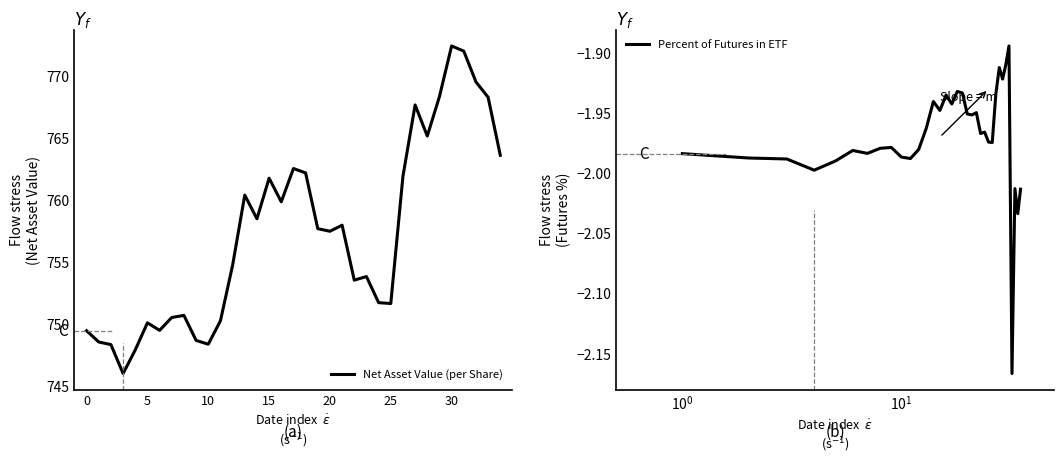

Which series has the largest total across all categories?

Net Asset Value (per Share)